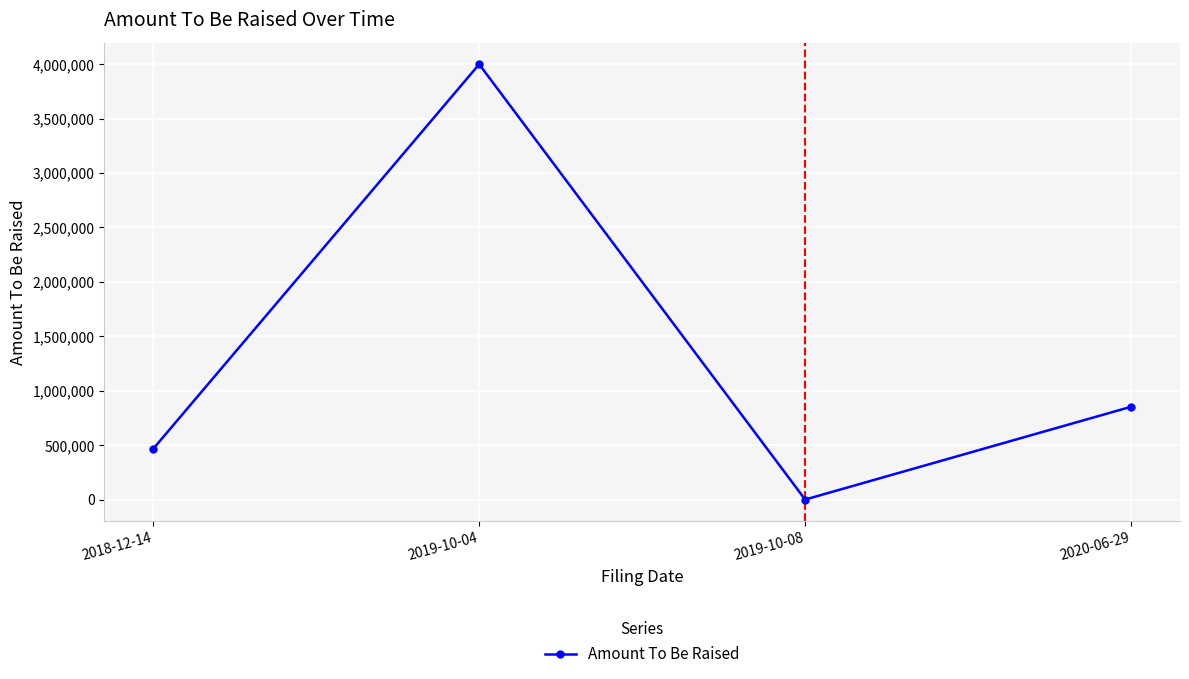

What is the difference between the maximum and minimum values?

3999982